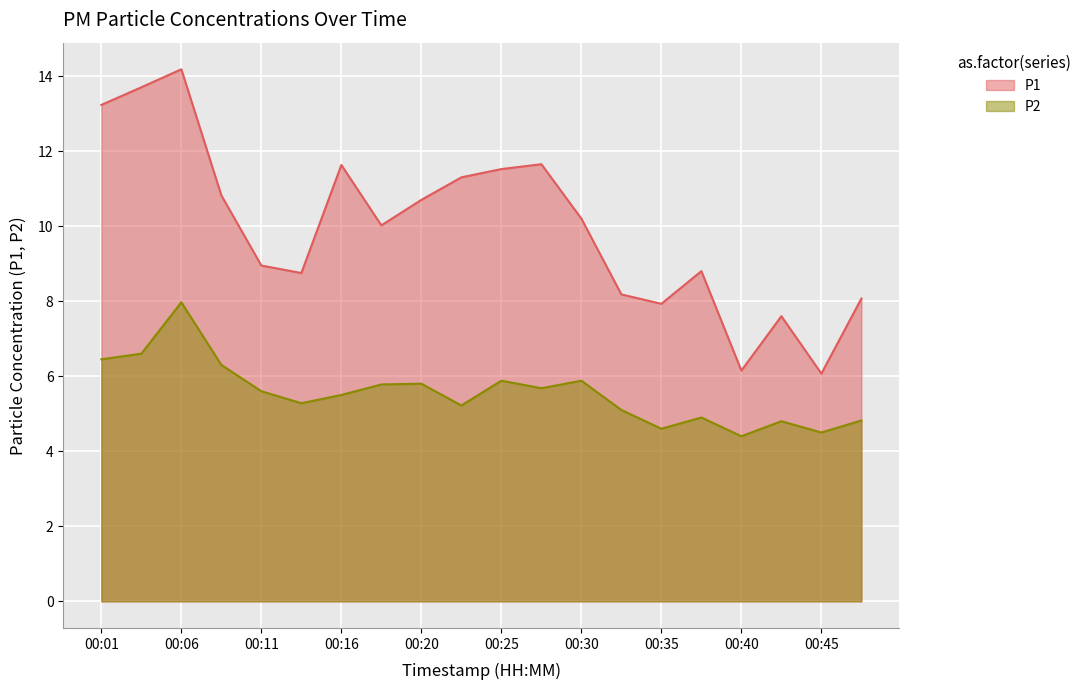

How many values in the P2 series are below 5?

6